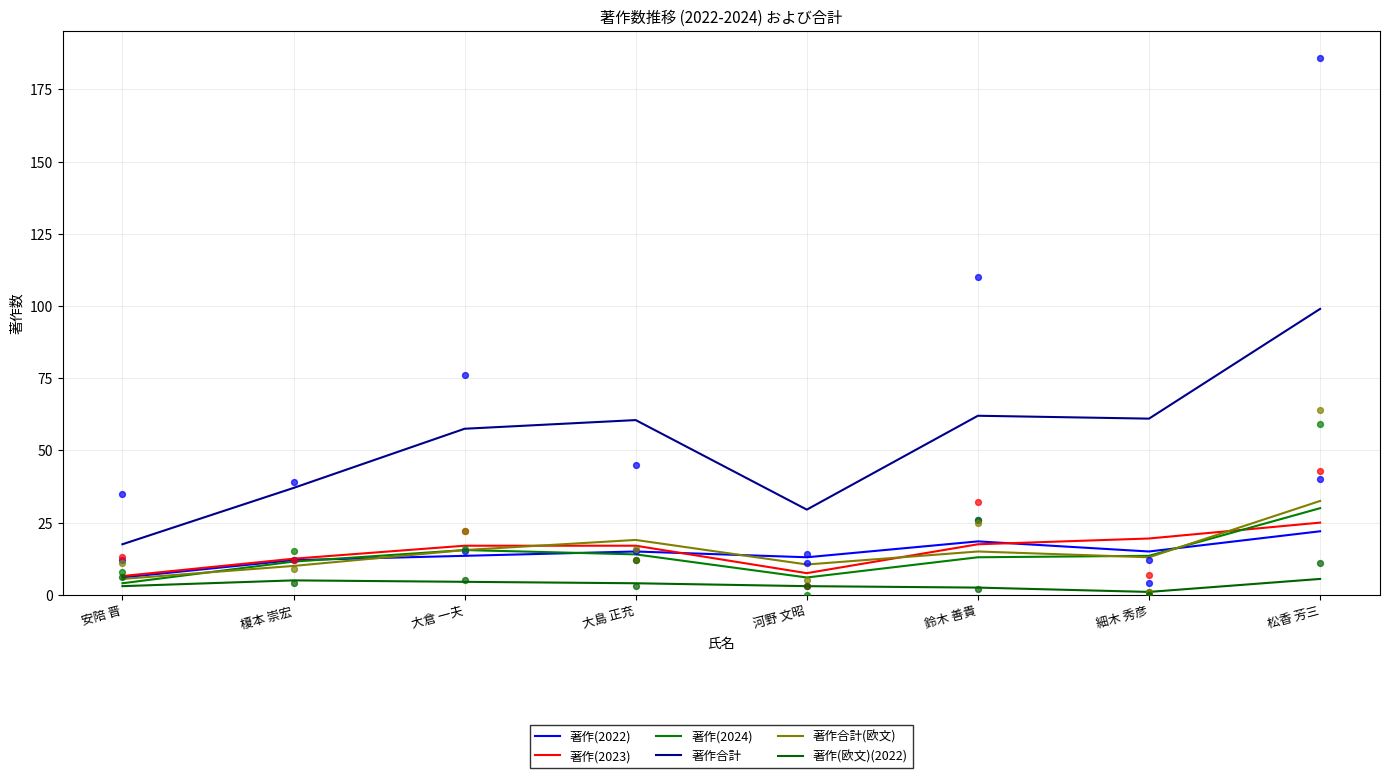

What are all the series names shown in the legend?

著作(2022), 著作(2023), 著作(2024), 著作合計, 著作合計(欧文), 著作(欧文)(2022)